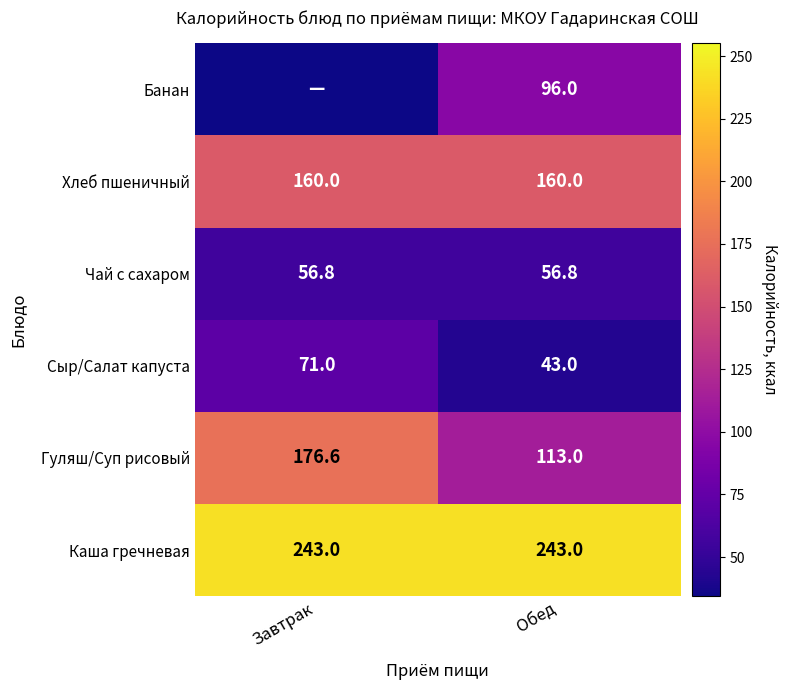

Which has a higher value, Обед or Завтрак?

Обед